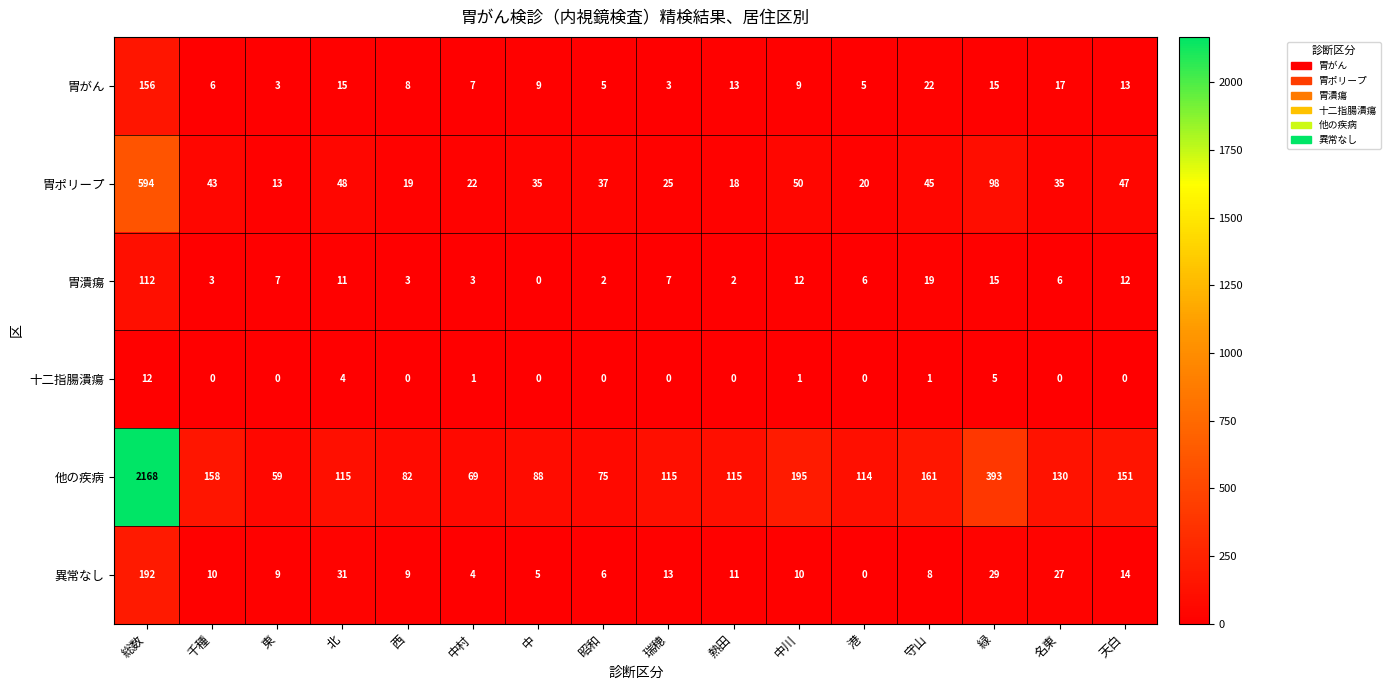

True or false: 胃がん has a value of 7 at 中村.

True